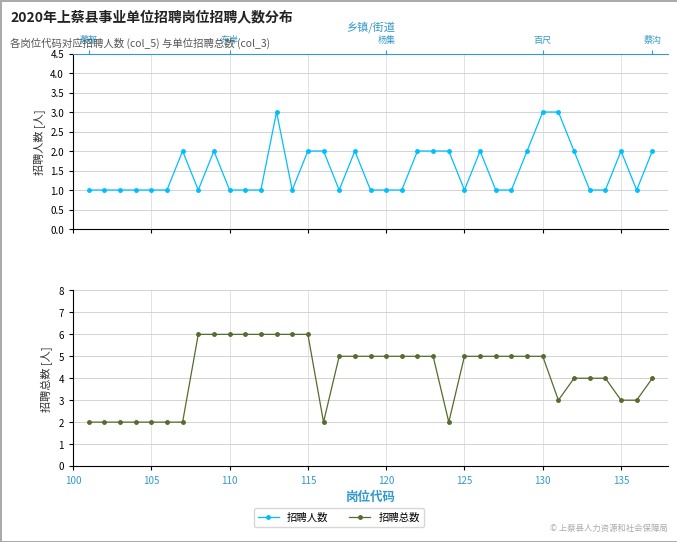

What is the difference between the second highest and minimum values in the 招聘人数 series?

2